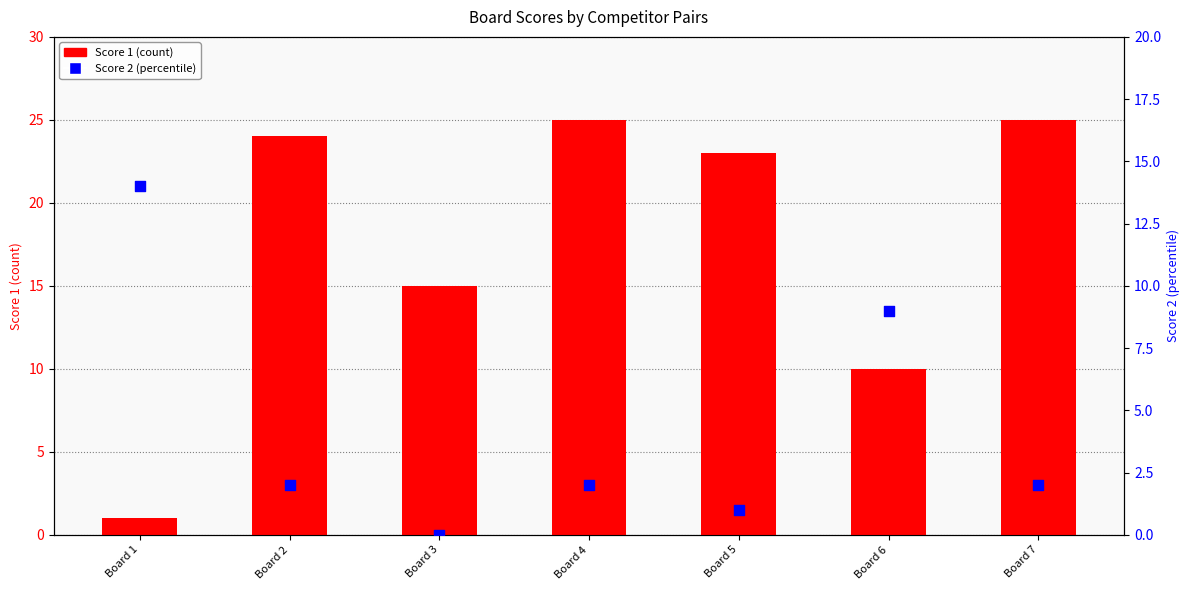

Which series contains the lowest Y value?

Score 2